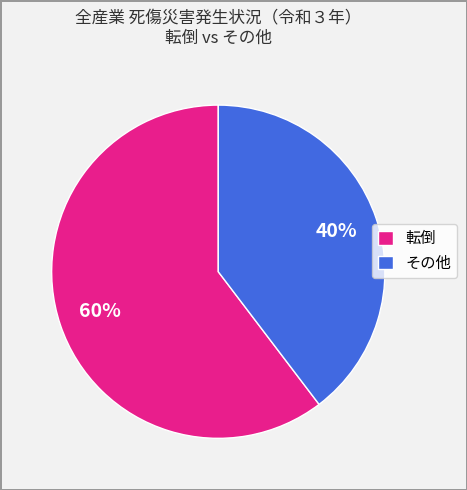

Count the number of slices in the pie.

2